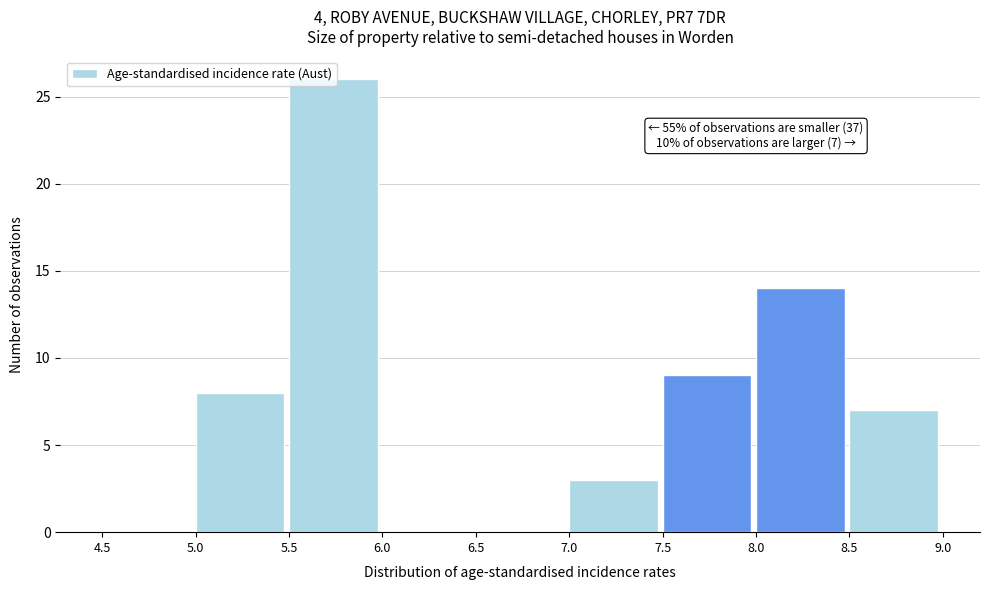

Over which range of the x-axis is the bar tallest?

5.5 to 6.0